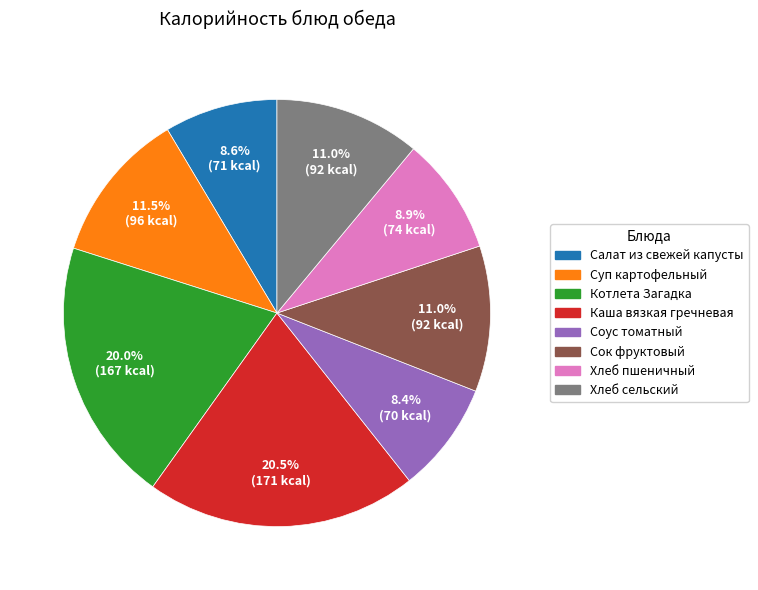

To the nearest percent, what is the difference between the Сок фруктовый and Салат из свежей капусты slice percentages?

2%